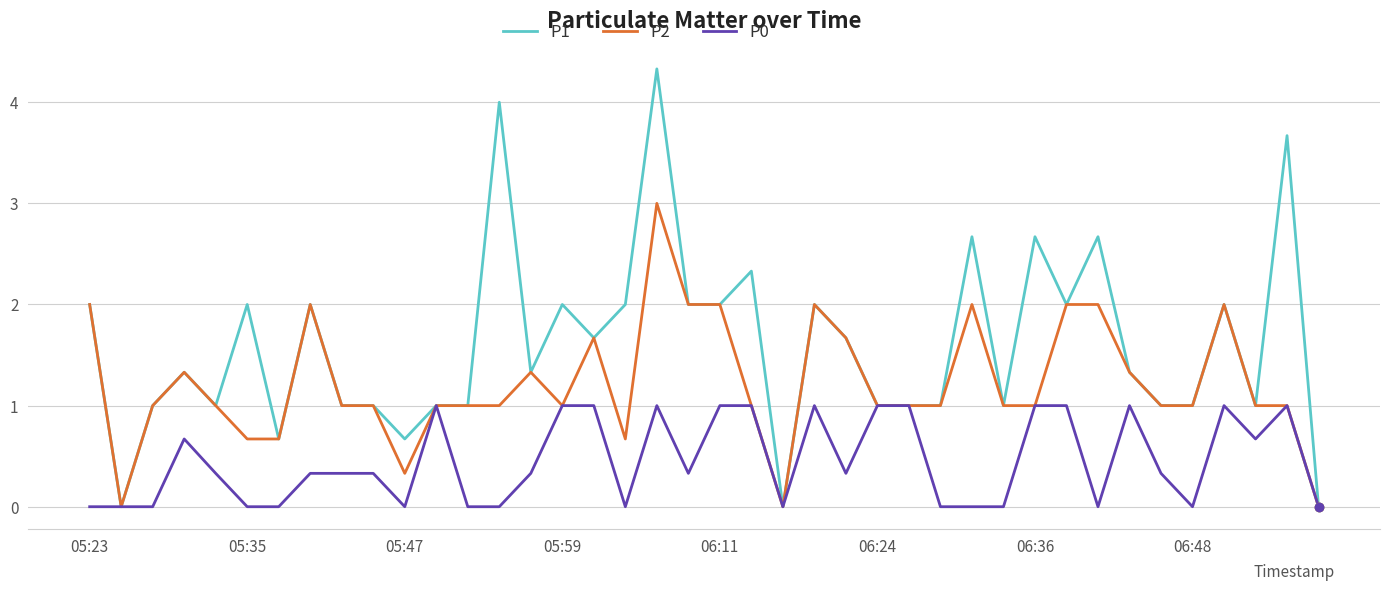

List the series in order of their overall mean, highest first.

P1, P2, P0